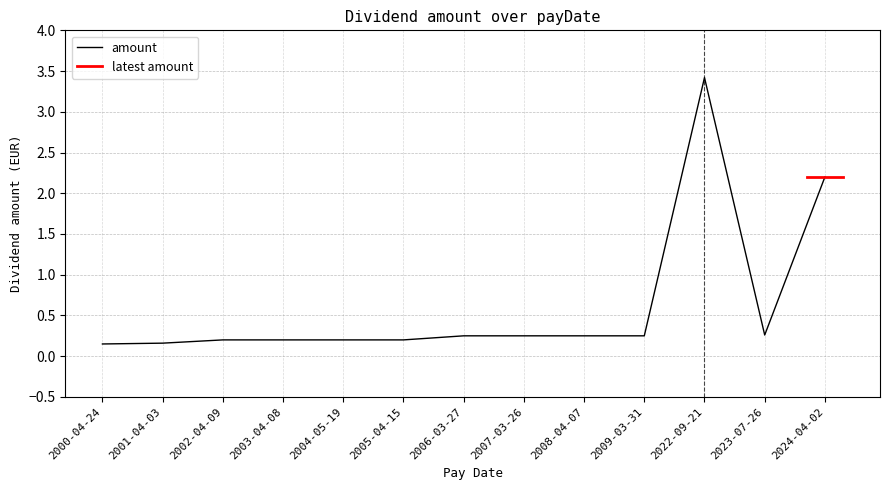

What is the value of the 2nd point from the left?

0.2